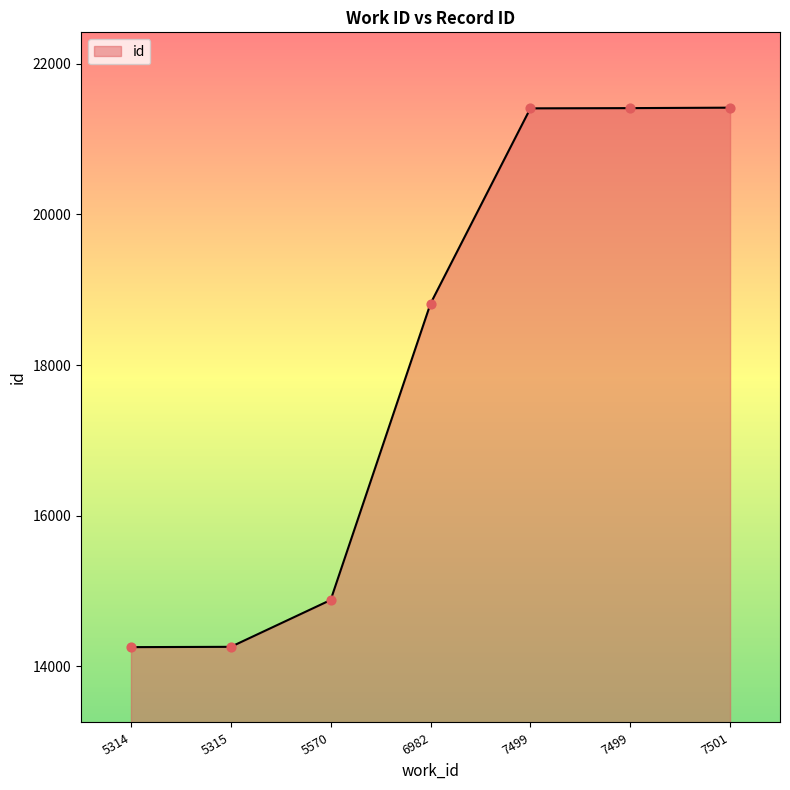

What is the change in value from 5315 to 6982?

+4556